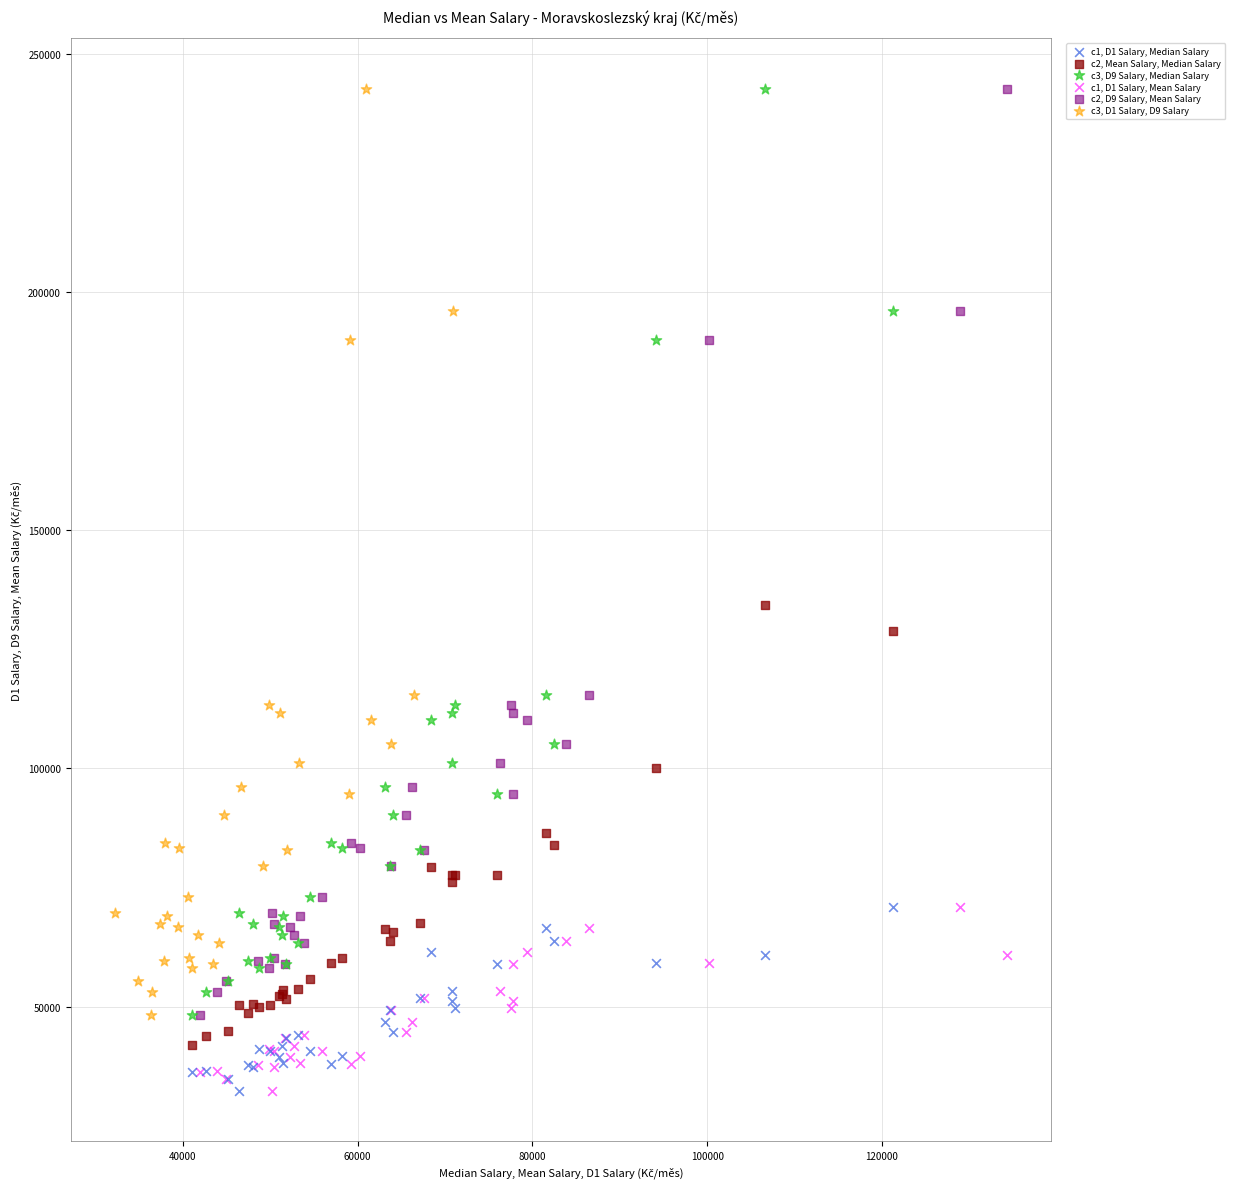

What are all the series names shown in the legend?

c1, D1 Salary, Median Salary, c2, Mean Salary, Median Salary, c3, D9 Salary, Median Salary, c1, D1 Salary, Mean Salary, c2, D9 Salary, Mean Salary, c3, D1 Salary, D9 Salary